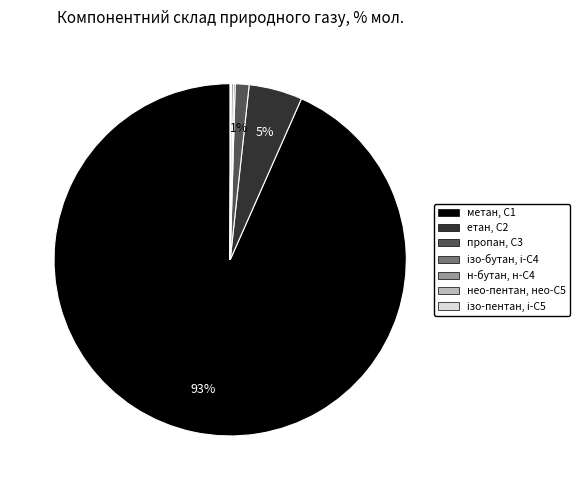

Does метан, С1 represent more than half of the total?

Yes